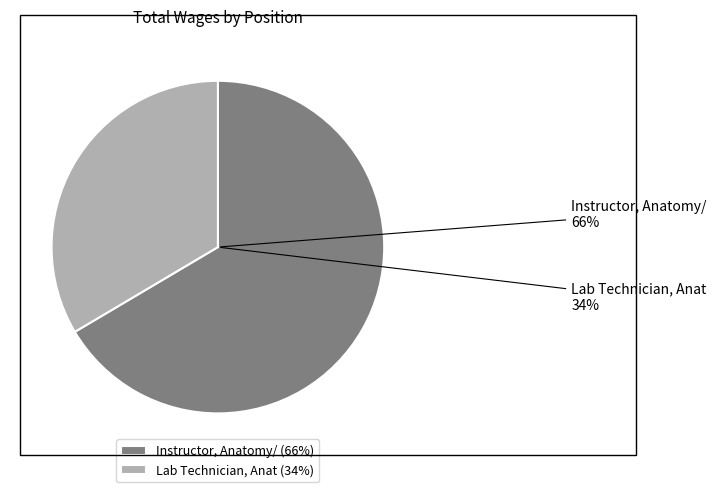

What portion of the pie excludes Lab Technician, Anat?

66.5%